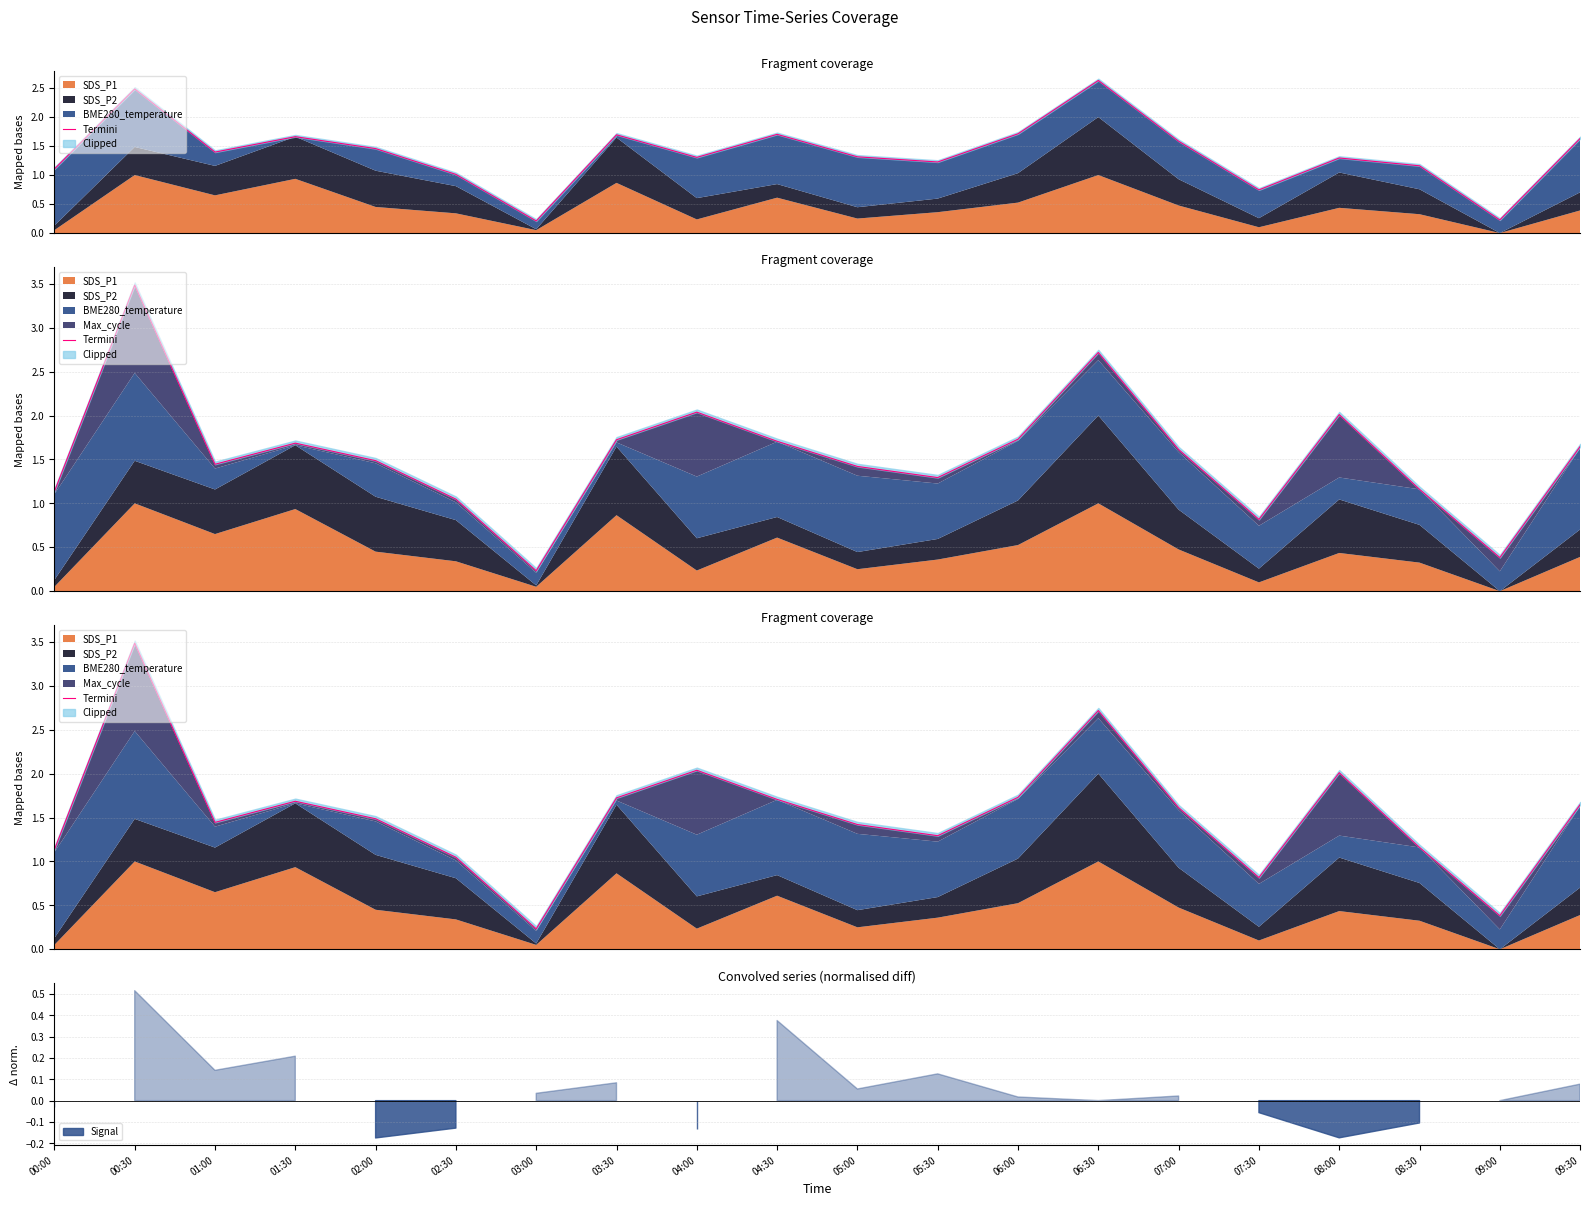

List the labels in order of value, smallest first.

03:00, 09:00, 07:30, 02:30, 00:00, 08:30, 05:30, 05:00, 01:00, 02:00, 07:00, 09:30, 01:30, 04:30, 03:30, 06:00, 08:00, 04:00, 06:30, 00:30